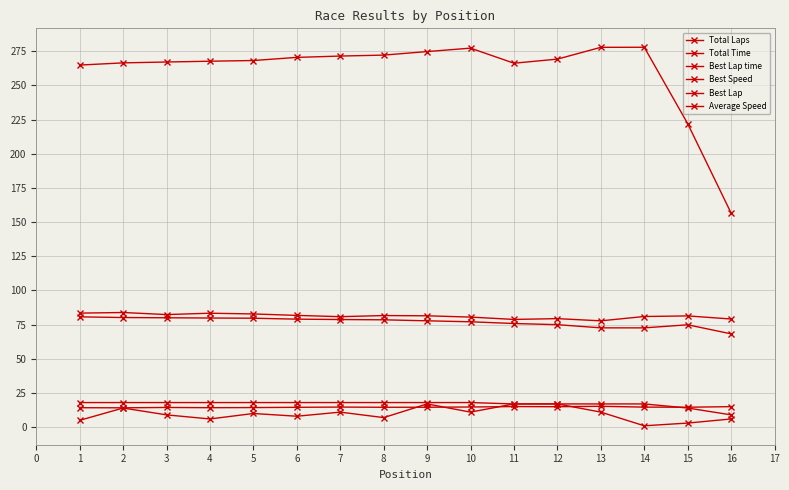

How many data points does each series have?

16